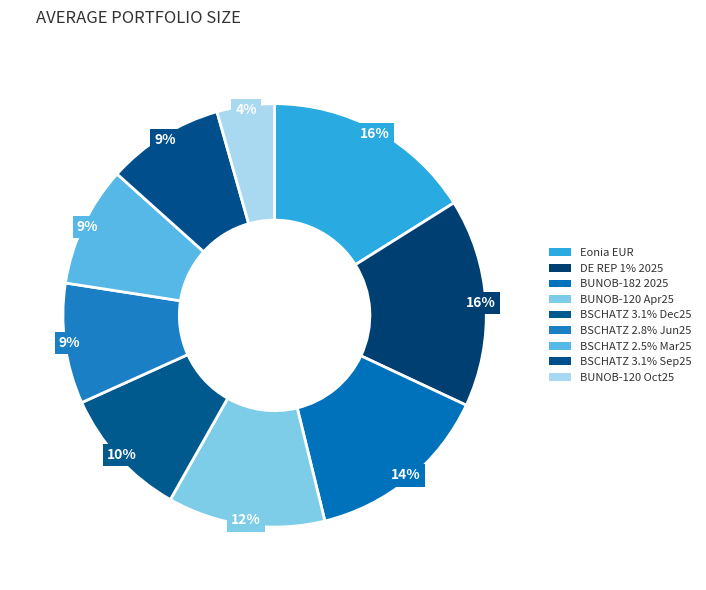

Count the number of slices in the pie.

9